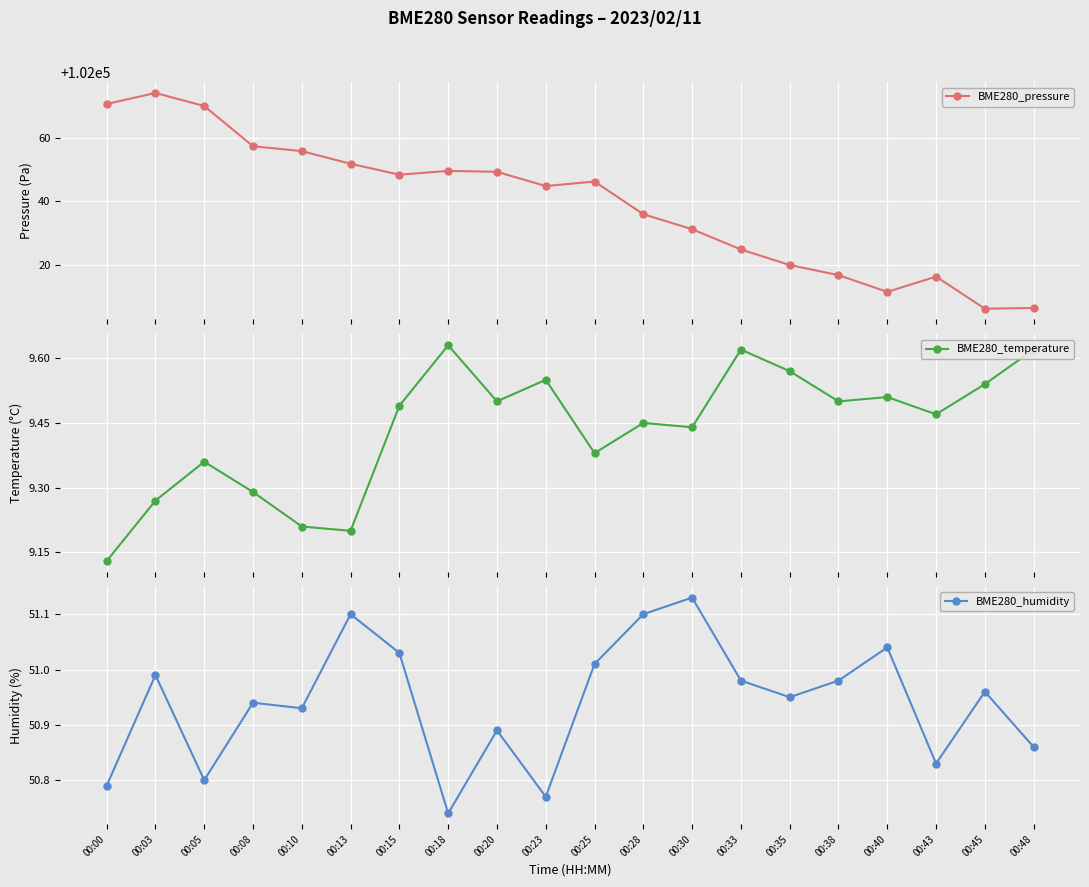

What is the total value across all series at 00:08?

102117.7